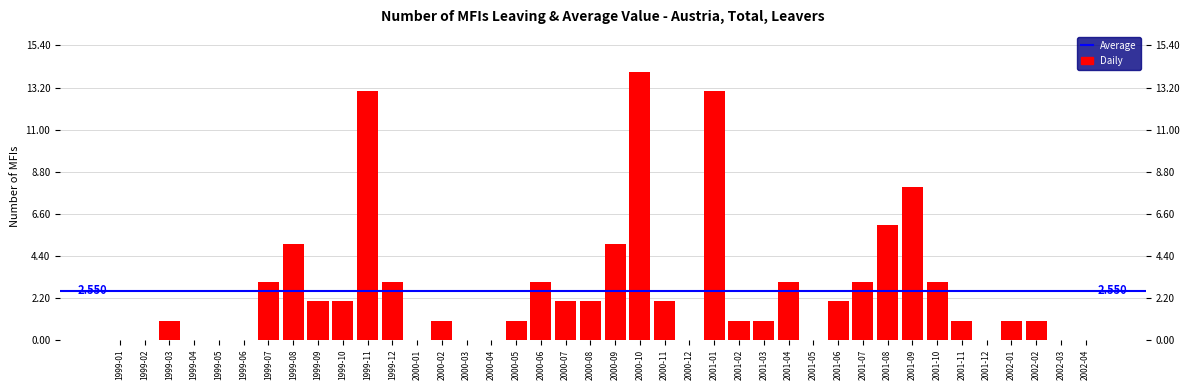

What is the maximum value shown in the chart?

14